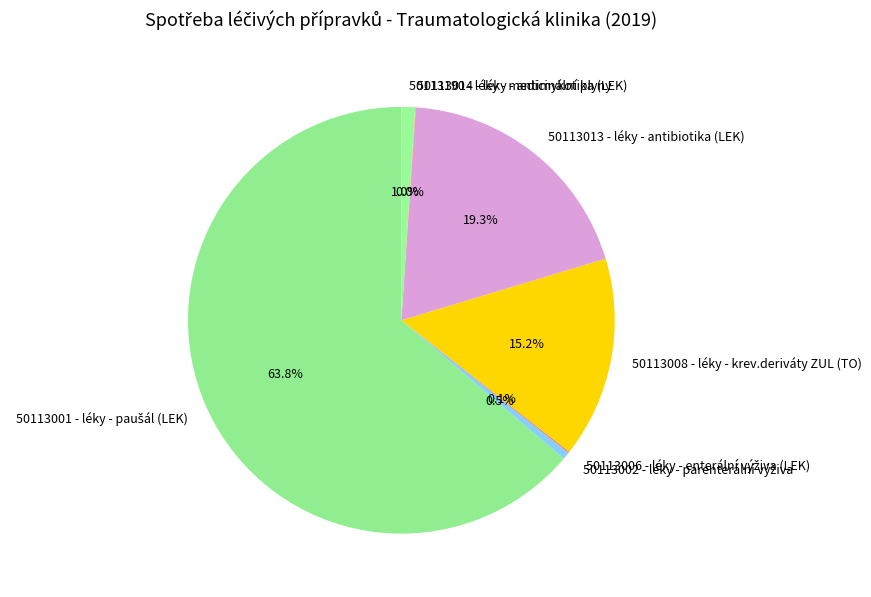

Do 50113190 - léky - medicinální plyny and 50113008 - léky - krev.deriváty ZUL (TO) together represent more than half of the pie?

No